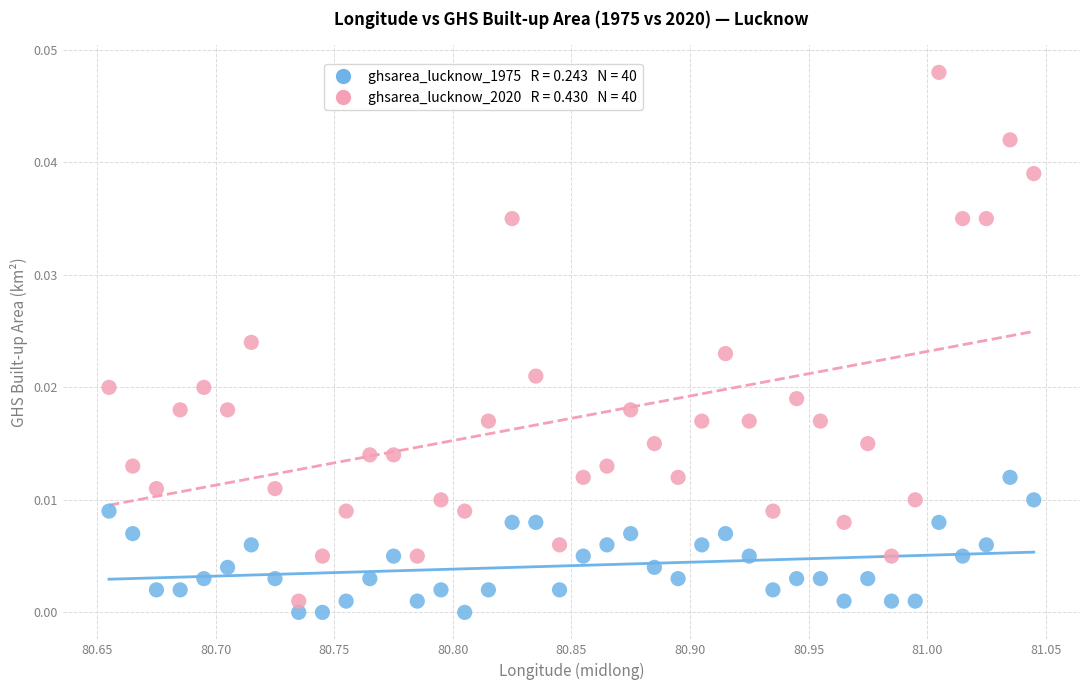

Across all data points, what is the range of X values (max minus min)?

0.4